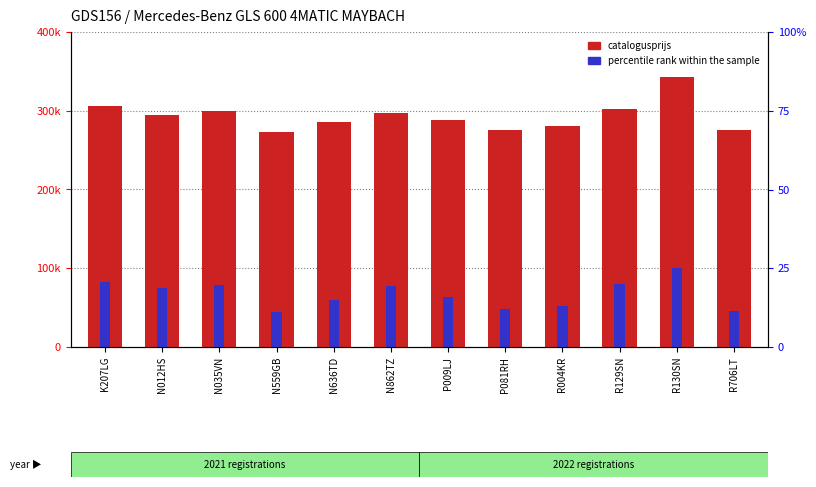

List the labels in order of catalogusprijs value, smallest first.

N559GB, R706LT, P081RH, R004KR, N636TD, P009LJ, N012HS, N862TZ, N035VN, R129SN, K207LG, R130SN